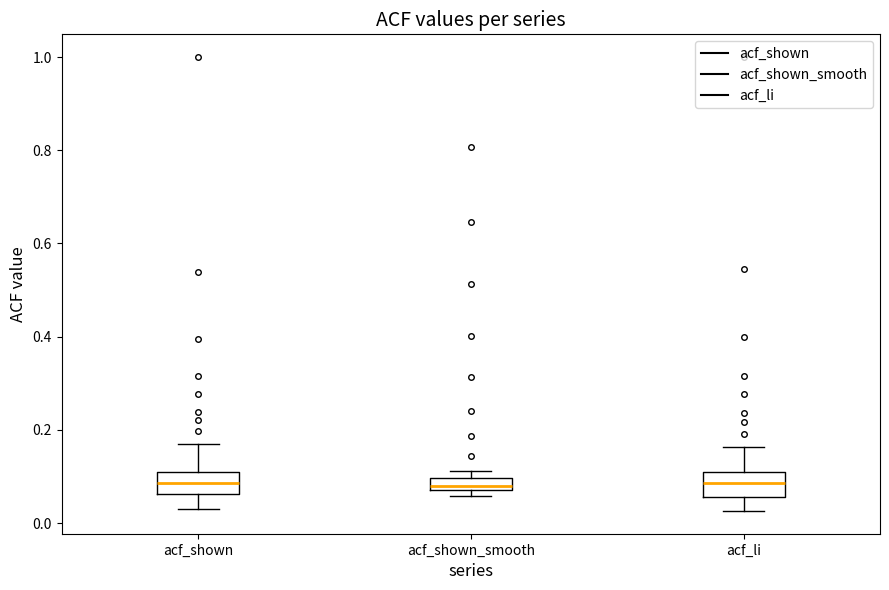

Where is the upper edge of the box for acf_shown_smooth on the y-axis? The values are not printed on the chart, so give them approximately, as read against the axis.

0.10